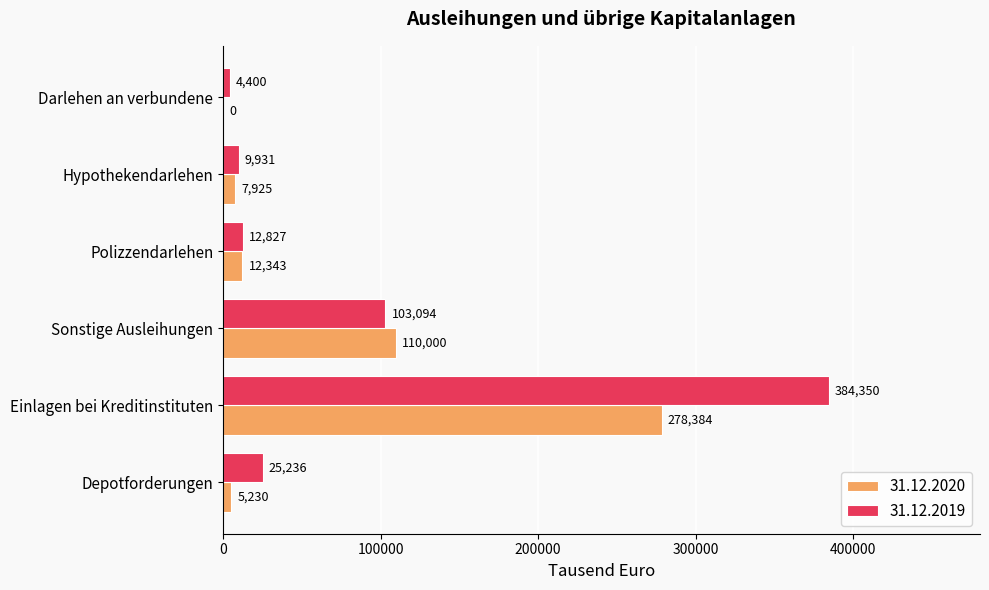

How many categories are shown in the chart?

6